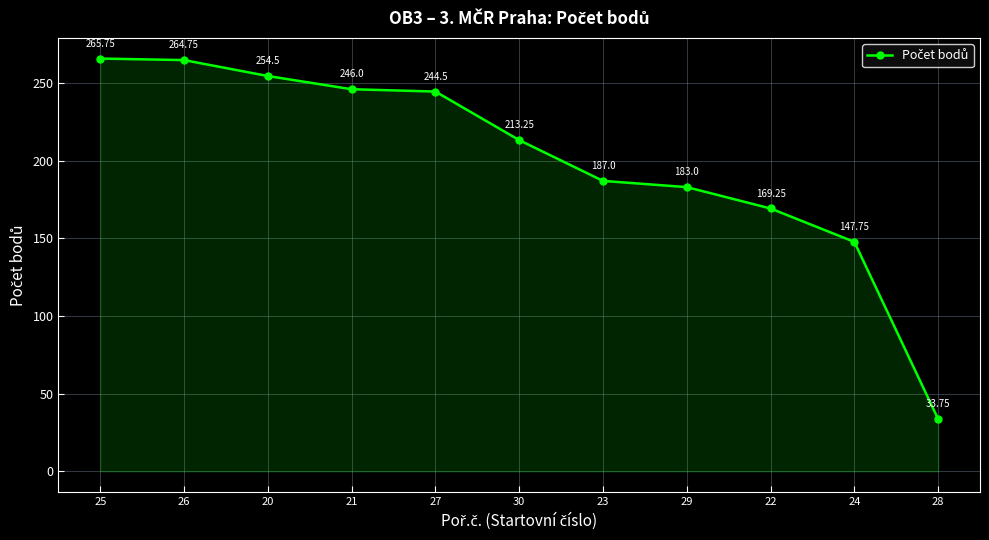

Rank the categories by value from lowest to highest.

28, 24, 22, 29, 23, 30, 27, 21, 20, 26, 25